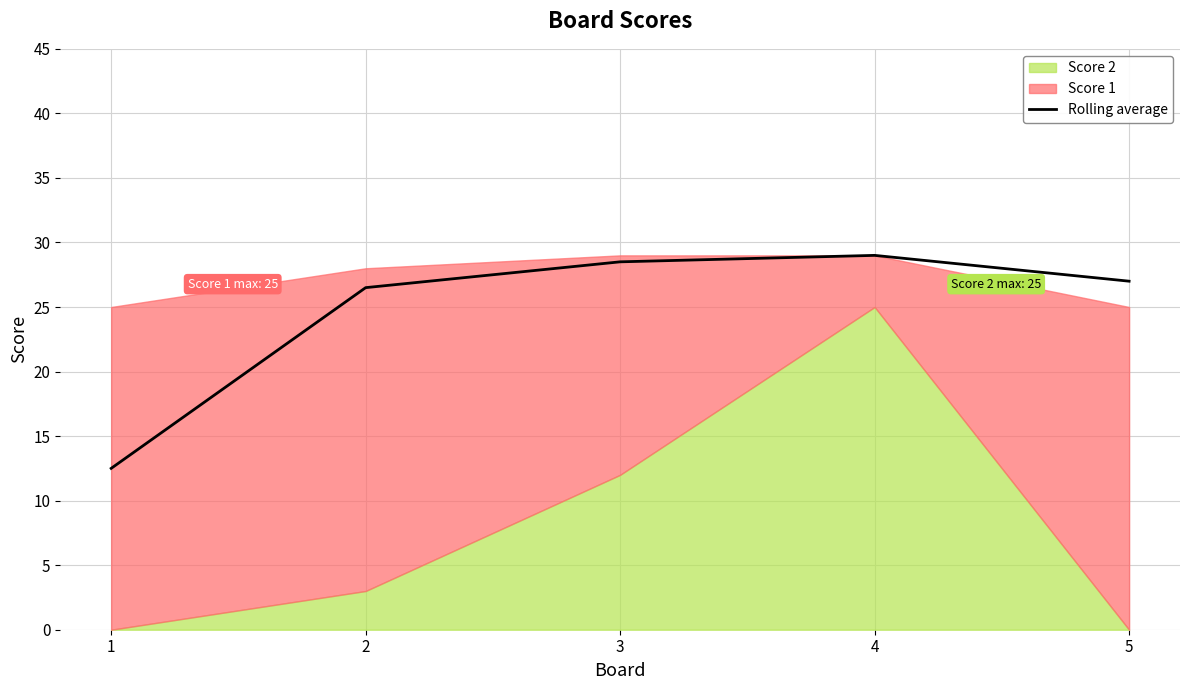

What is the highest value of the Rolling average series?

29.0